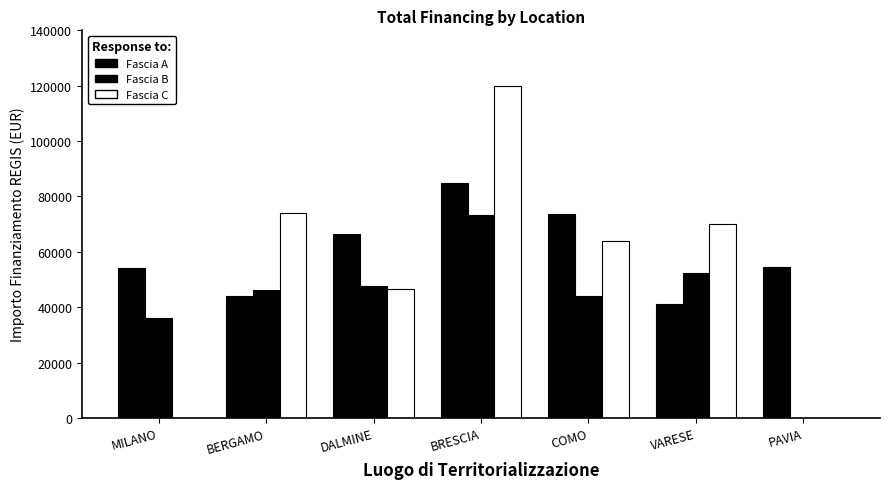

Reading left to right, list all the values displayed in this chart.

Fascia A: 54144.9	44080.6	66393.6	84977.9	73636.1	41196.6	54577.6
Fascia B: 36123.8	46312.5	47794.5	73250.1	44036.1	52455.4	0.0
Fascia C: 0.0	73886.6	46386.6	119783.4	63747.5	70077.9	0.0